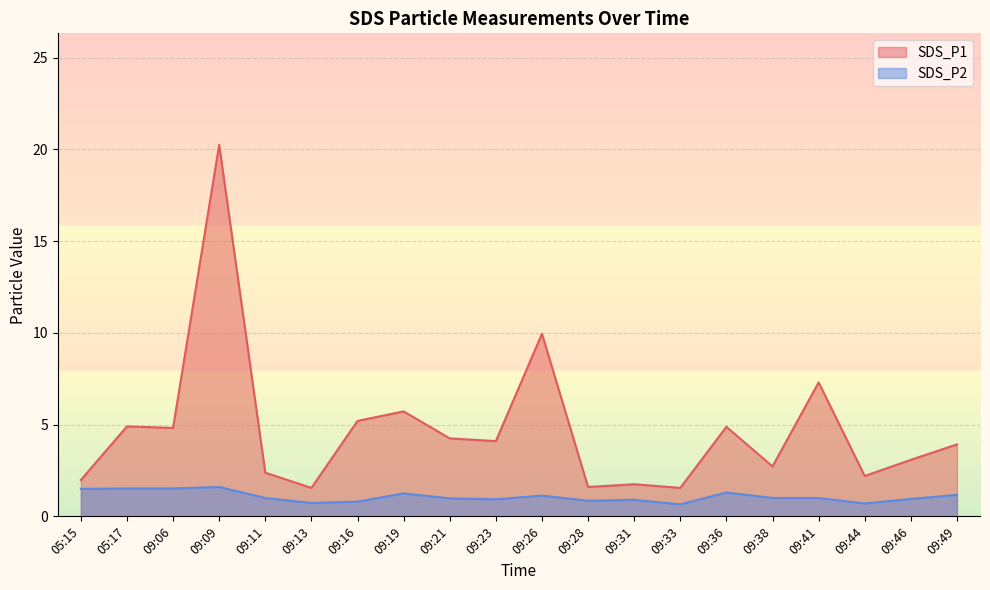

Is it true that SDS_P1 equals 4.9 at 05:17?

True